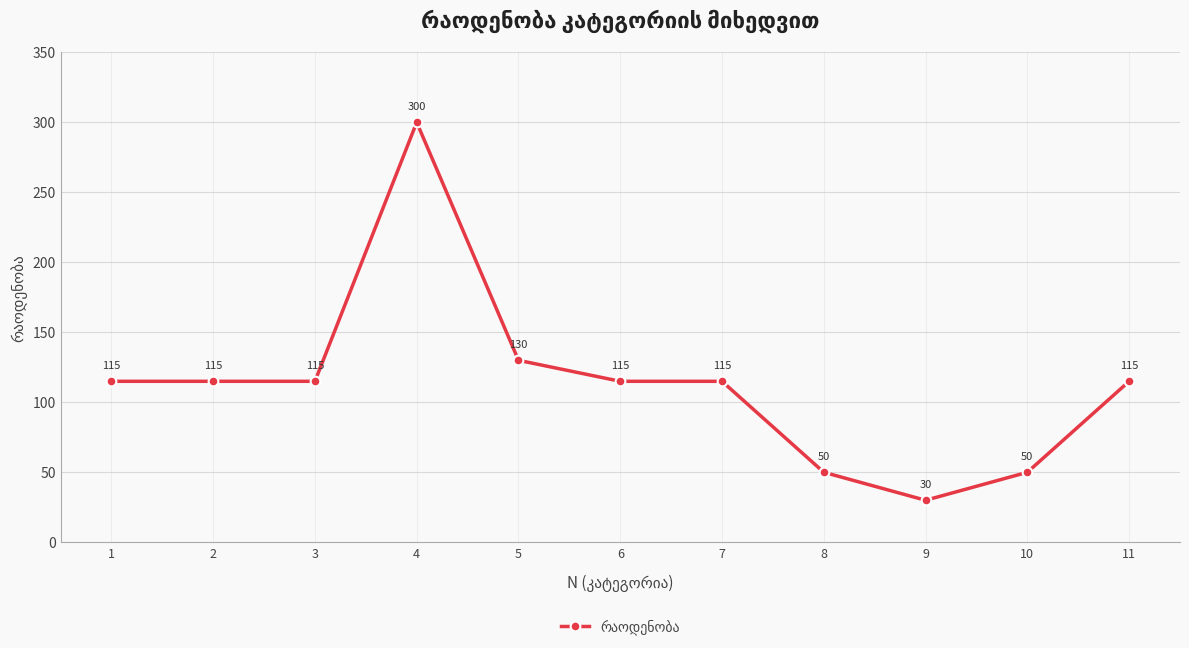

Reading right to left, extract all data points from this chart.

115	50	30	50	115	115	130	300	115	115	115